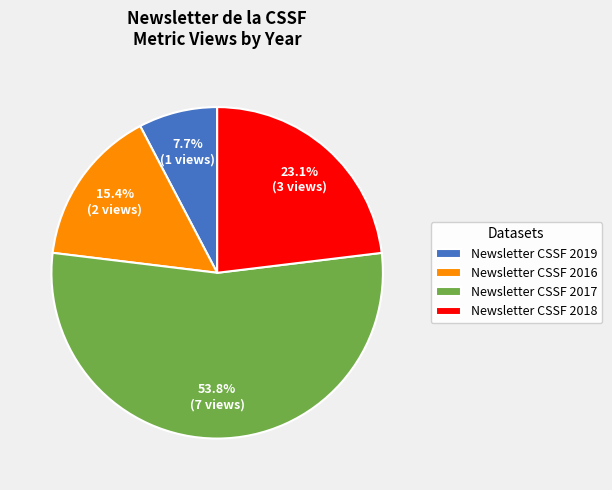

Do Newsletter CSSF 2016 and Newsletter CSSF 2019 together represent more than half of the pie?

No